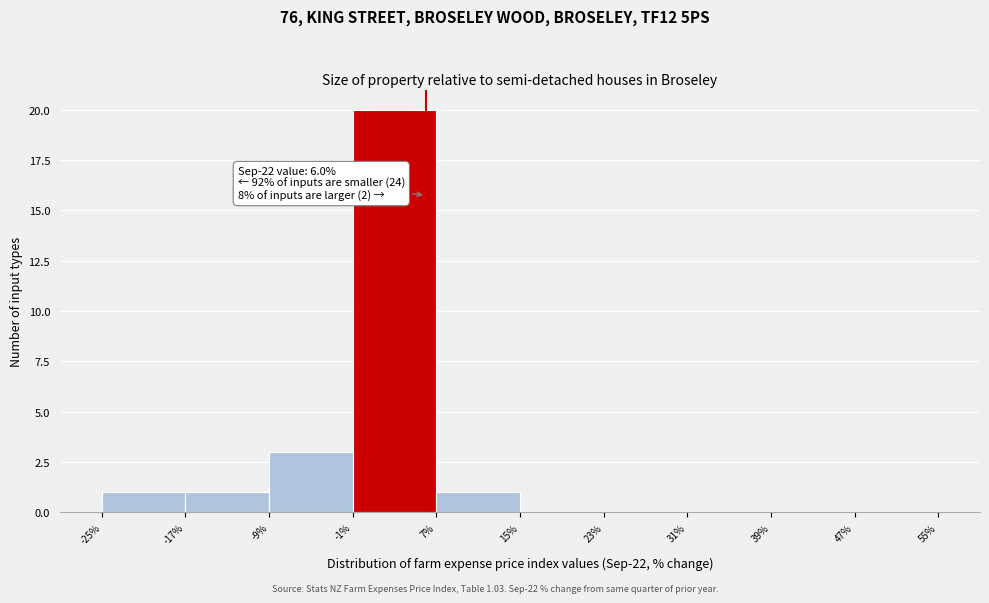

Over which range of the x-axis is the bar tallest?

-1% to 7%